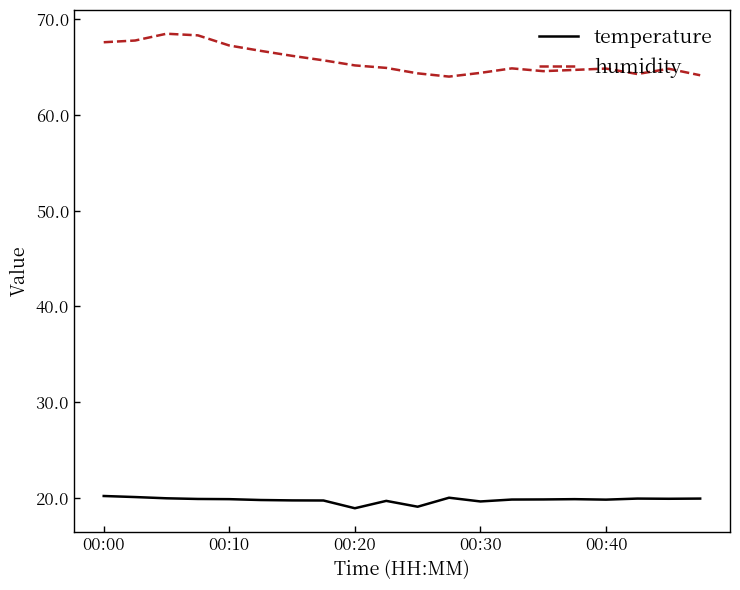

Which series has the largest total across all categories?

humidity